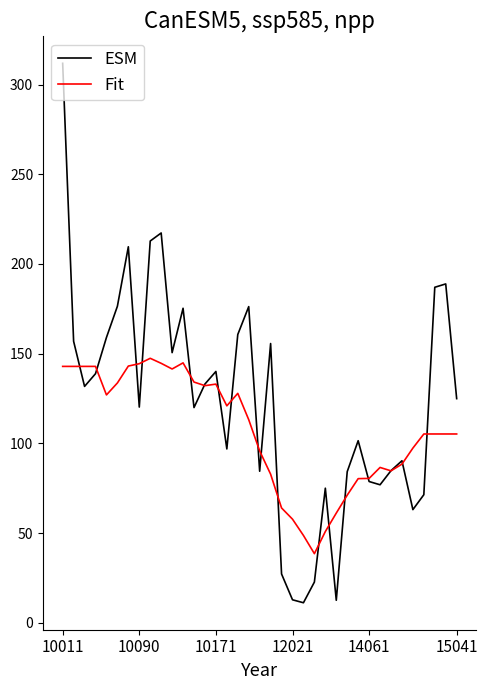

What is the minimum value for Fit?

38.5